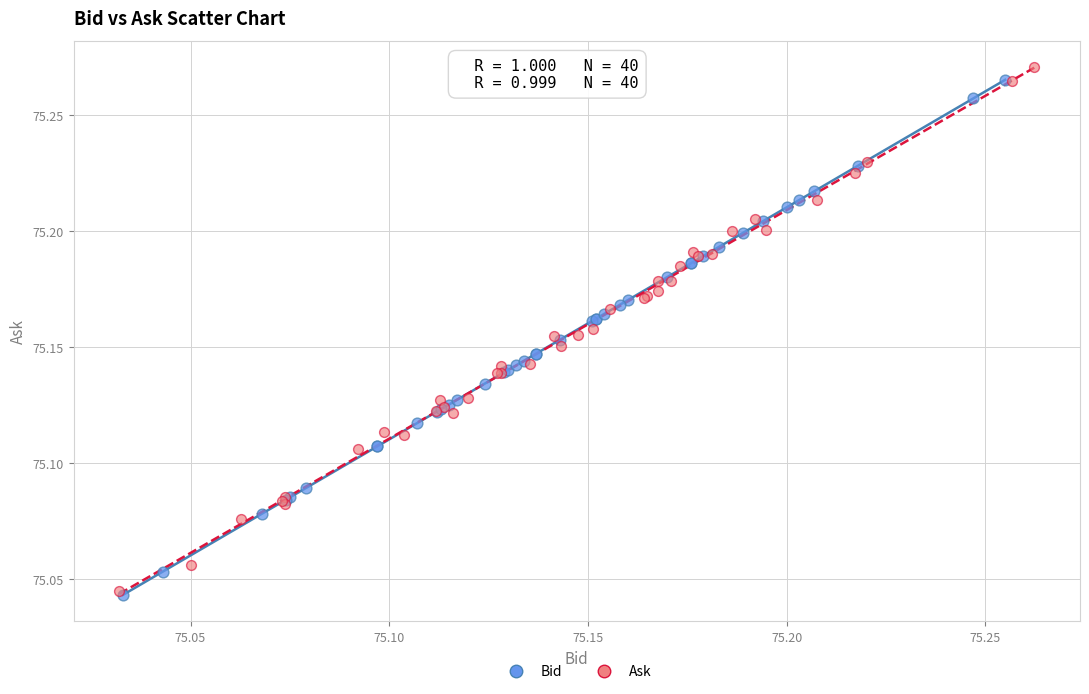

What are all the series names shown in the legend?

Bid, Ask